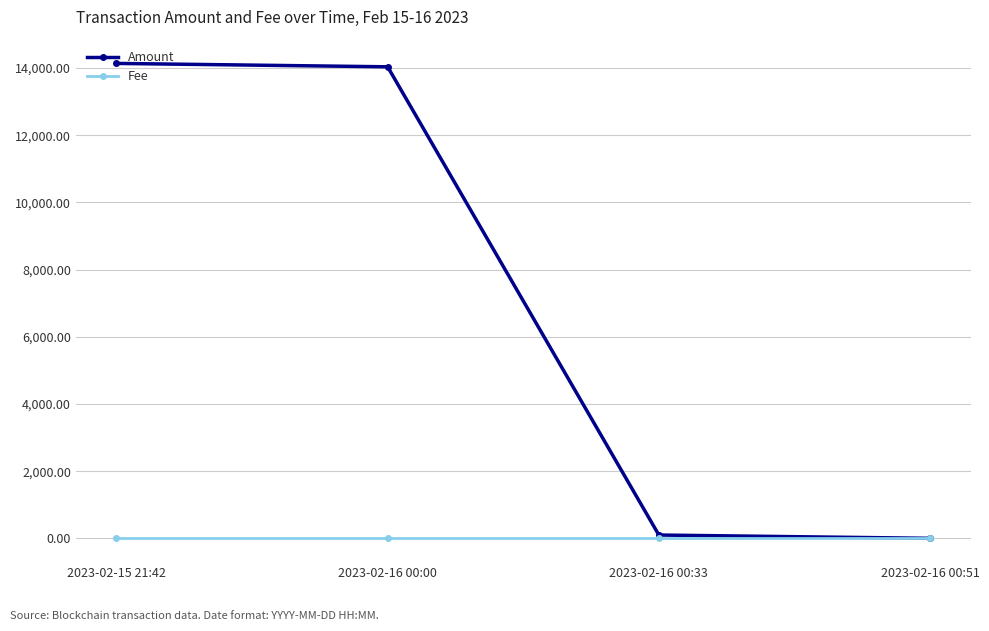

Reading right to left, what are all the values shown in this chart?

Amount: 2.0	100.0	14037.5	14138.5
Fee: 0.1	0.1	0.1	0.1